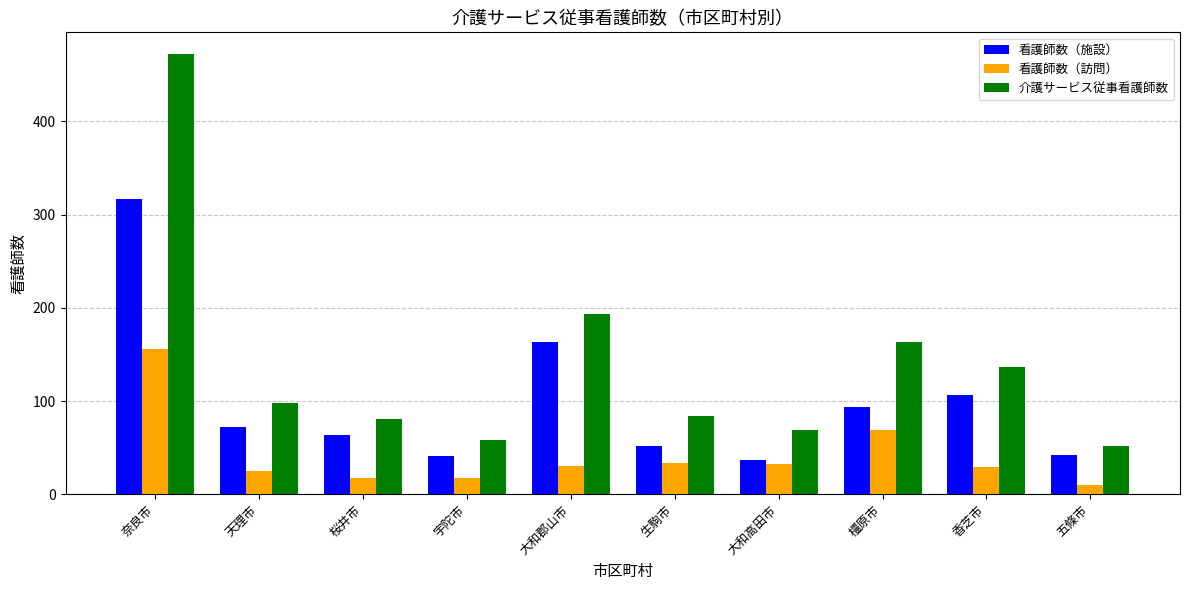

Rank the series by their average value, from lowest to highest.

看護師数（訪問）, 看護師数（施設）, 介護サービス従事看護師数